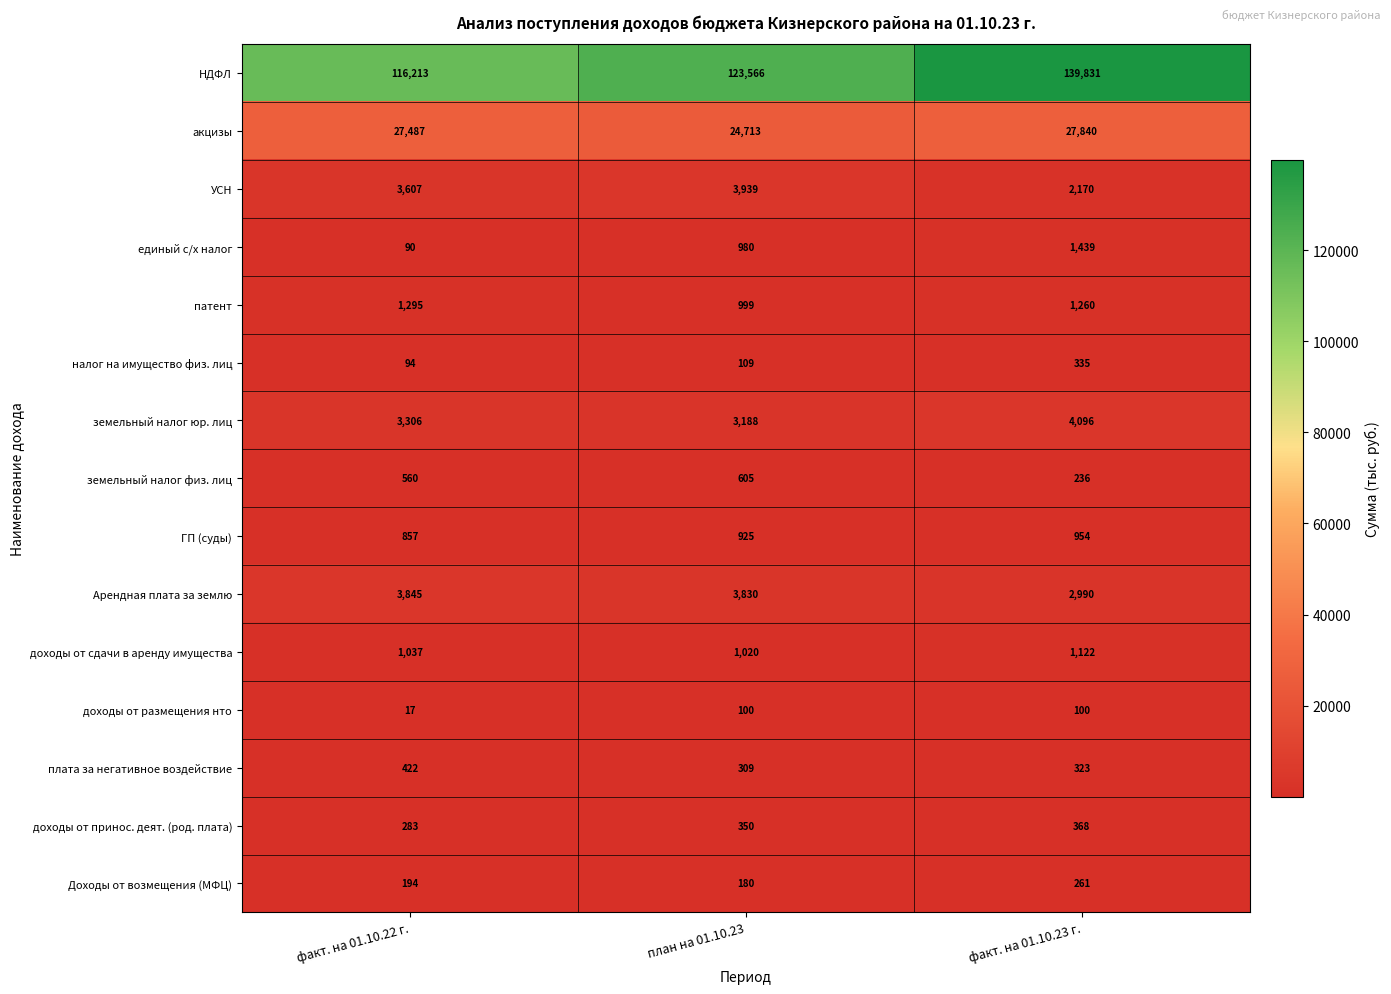

At which category does the chart reach its minimum across all series?

факт. на 01.10.22 г.